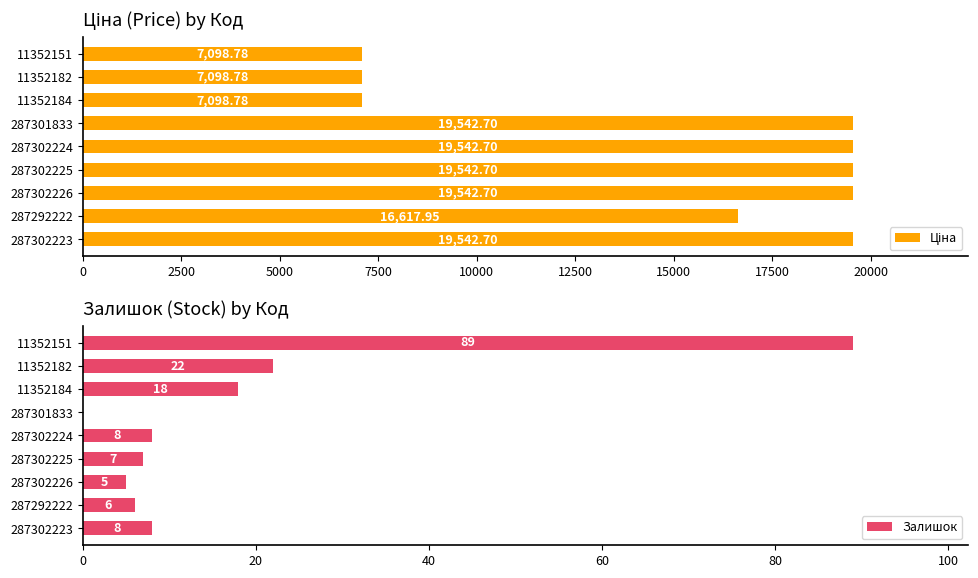

Count the number of categories in the chart.

9